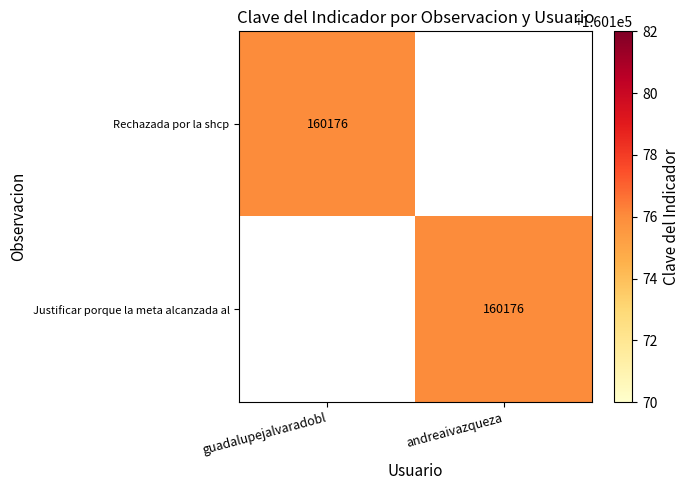

Is it true that Justificar porque la meta alcanzada al equals 275098 at andreaivazqueza?

False